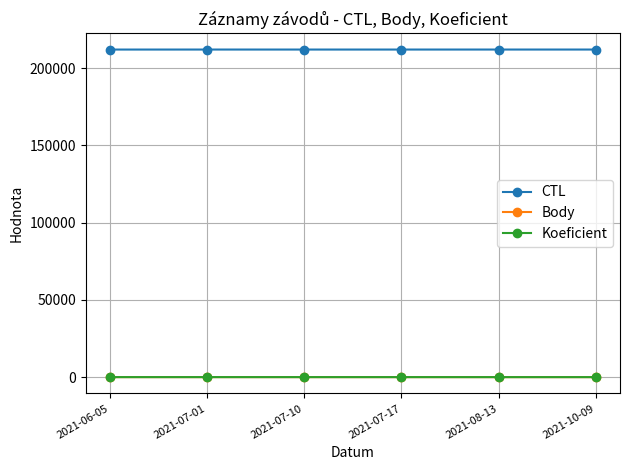

What is the value of the Koeficient point at the 1st from the left?

7.0